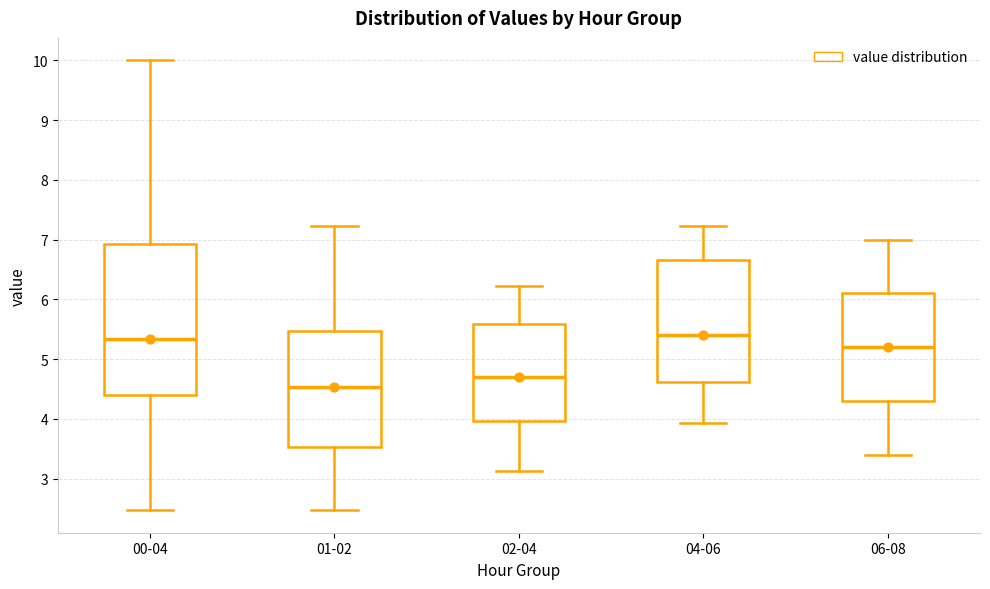

Where does the upper whisker of the box for 02-04 end on the y-axis? The values are not printed on the chart, so give them approximately, as read against the axis.

6.2